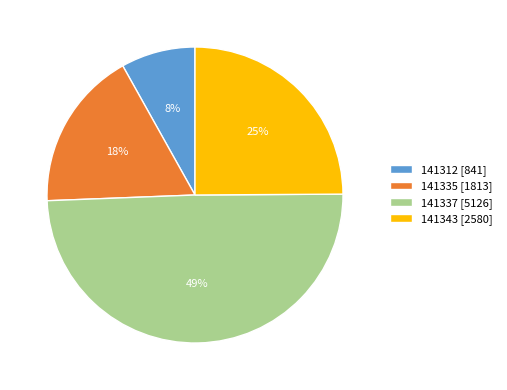

Count the number of slices in the pie.

4